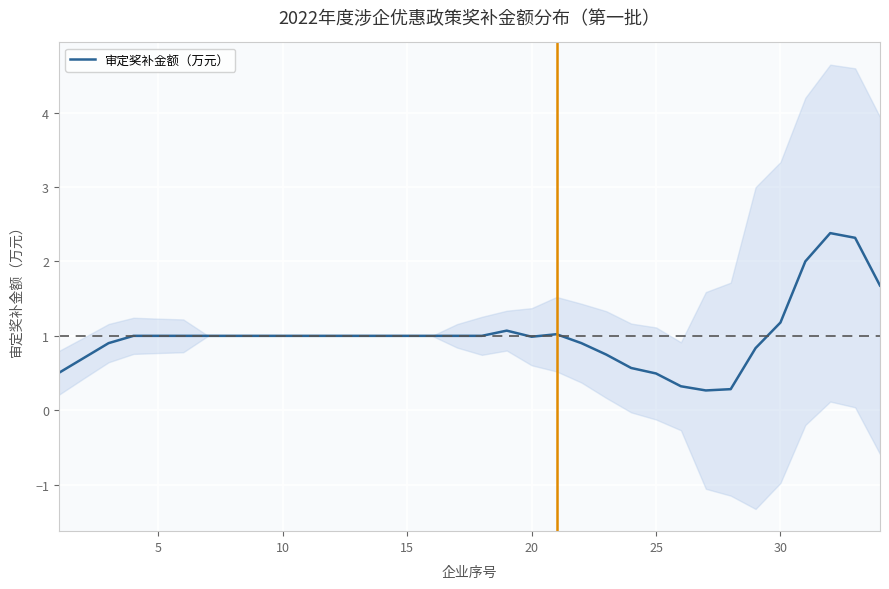

How many data points are less than 1?

12